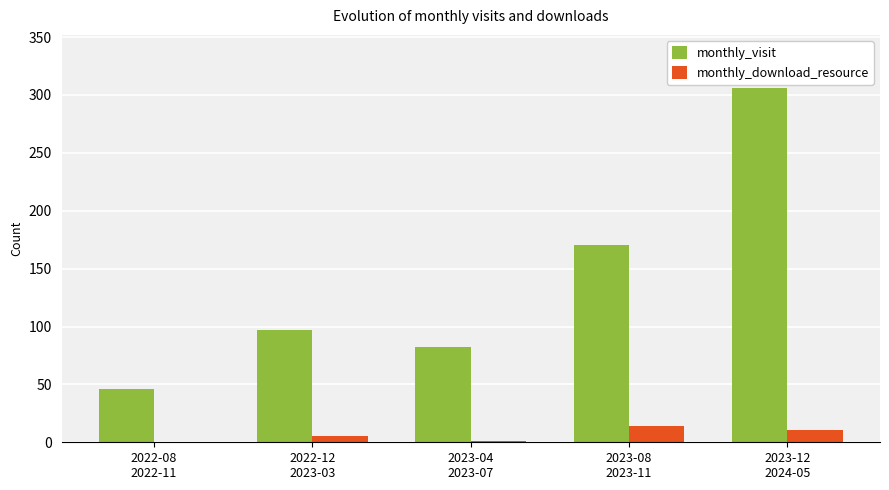

How many series are shown in this chart?

2